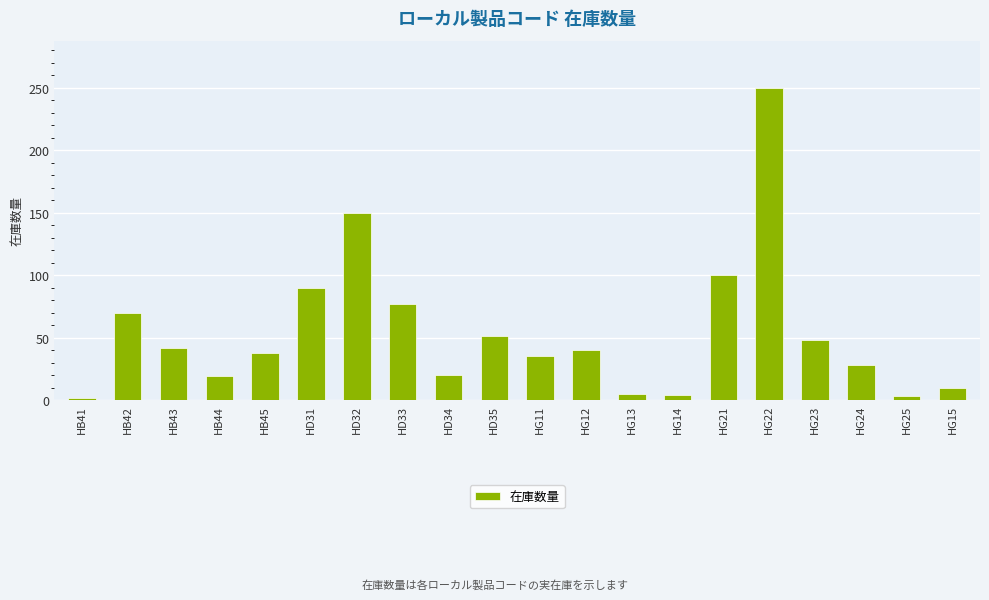

What is the difference between the maximum and minimum values?

248